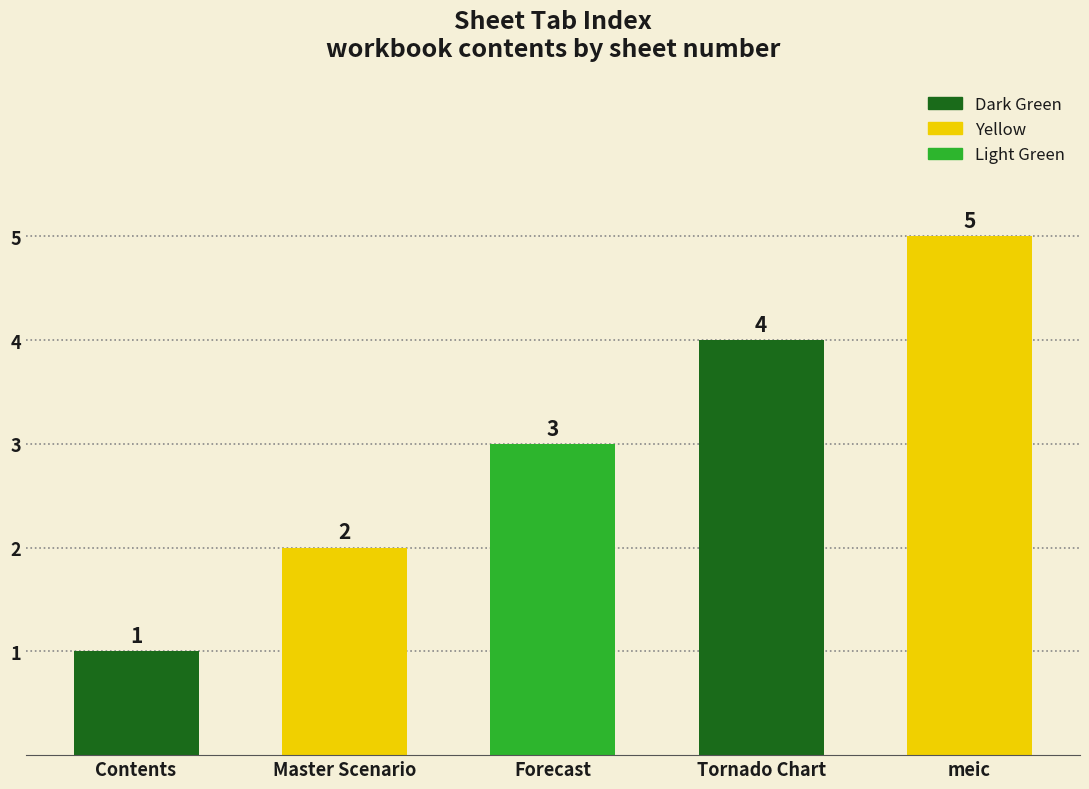

What is the difference between the values at Tornado Chart and Contents?

3